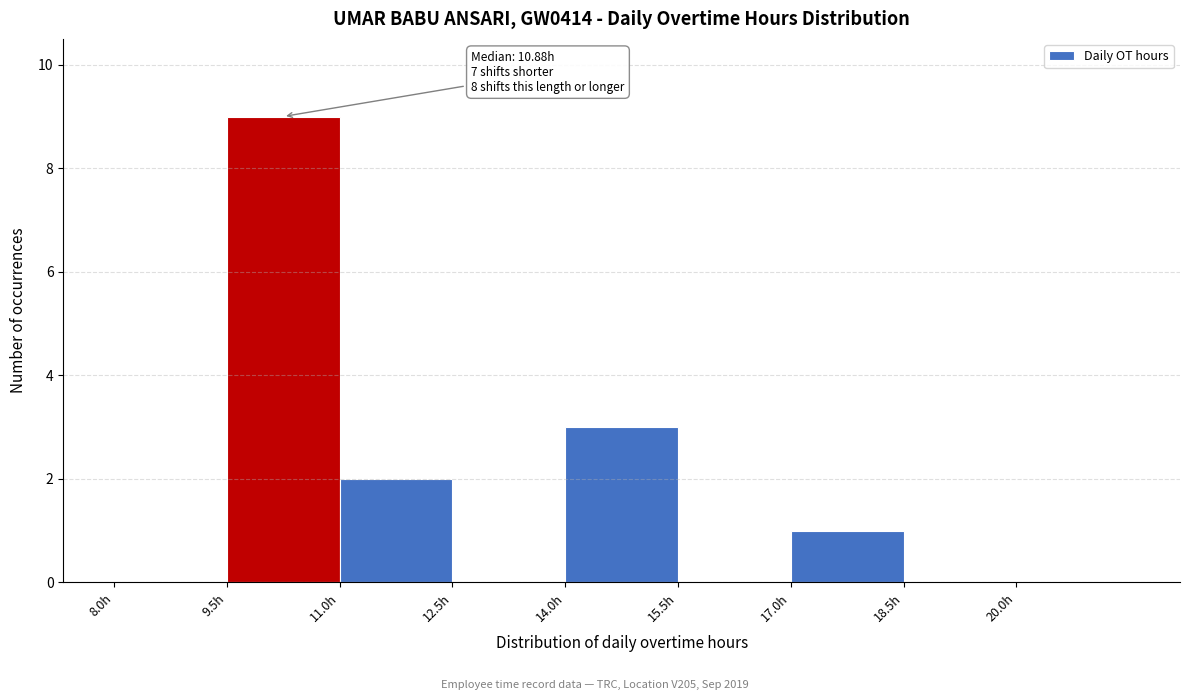

Which range on the x-axis has the tallest bar?

9.5 to 11.0